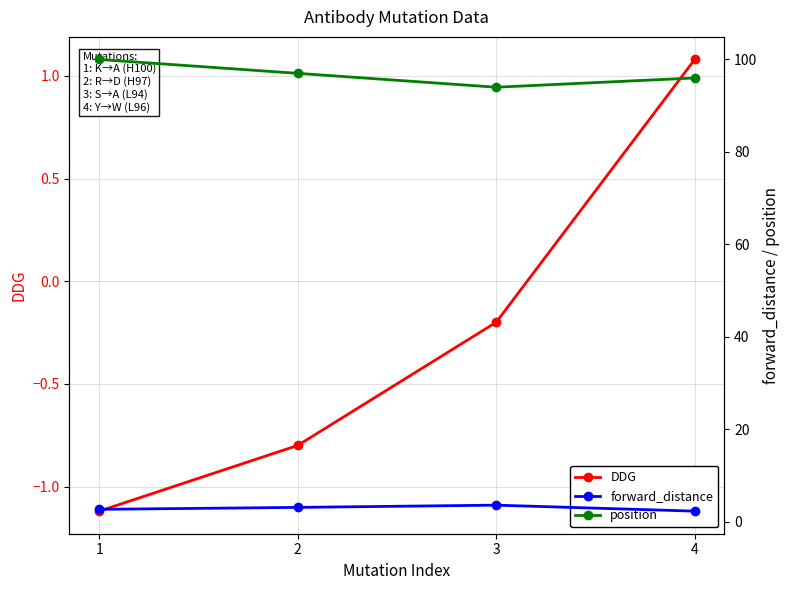

What is the total value across all series at 1?

101.6